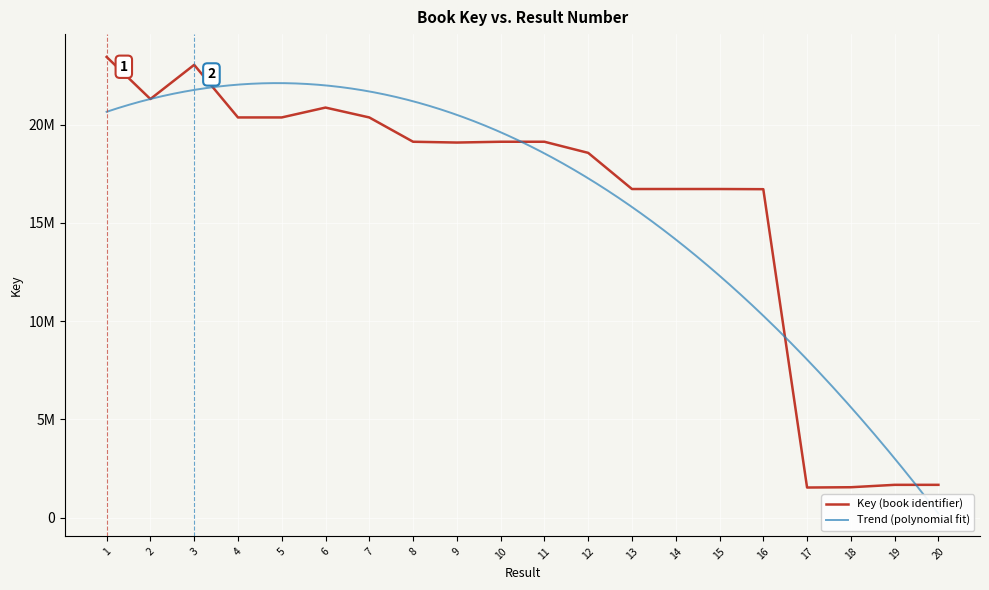

List the labels in order of value, largest first.

1, 3, 2, 6, 5, 4, 7, 8, 11, 10, 9, 12, 14, 13, 15, 16, 19, 20, 18, 17